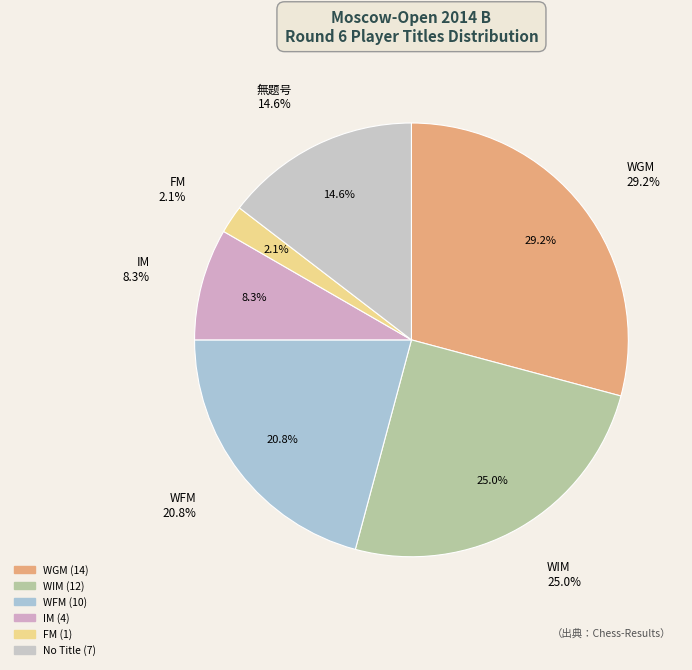

What portion of the pie excludes WGM?

70.8%